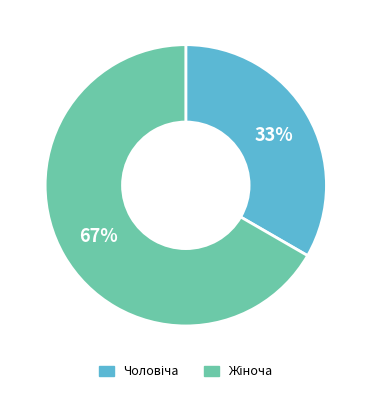

To the nearest percent, what is the average slice percentage?

50%